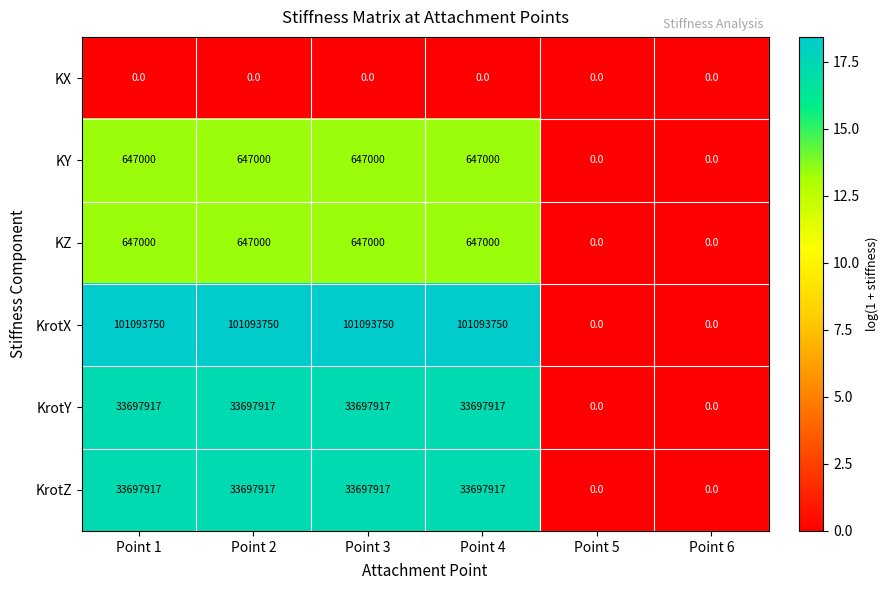

Which series changed the most between Point 3 and Point 6?

KrotX